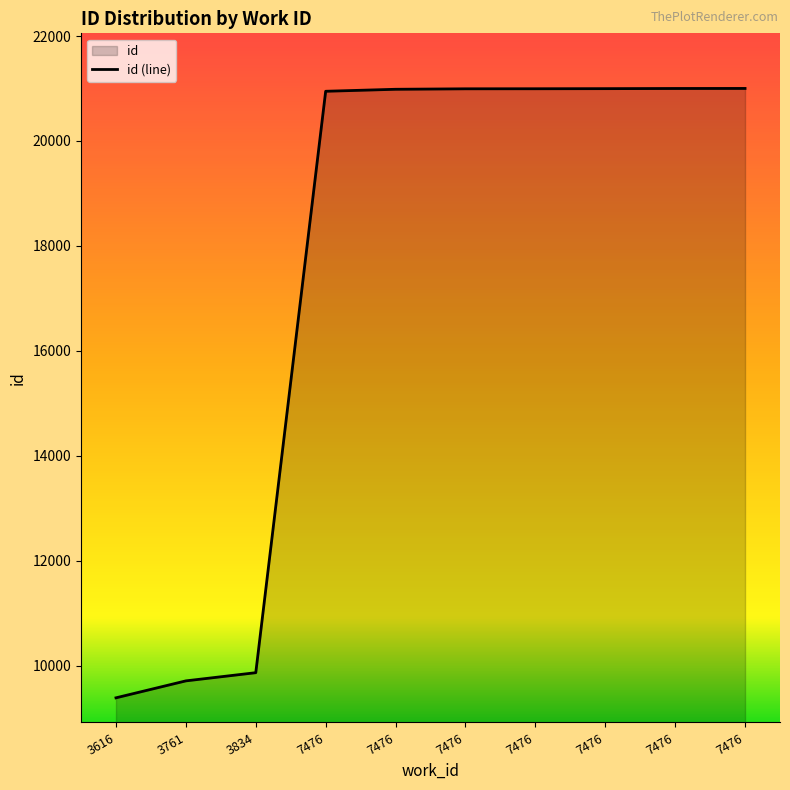

Between 7476 and 7476, which is larger?

7476